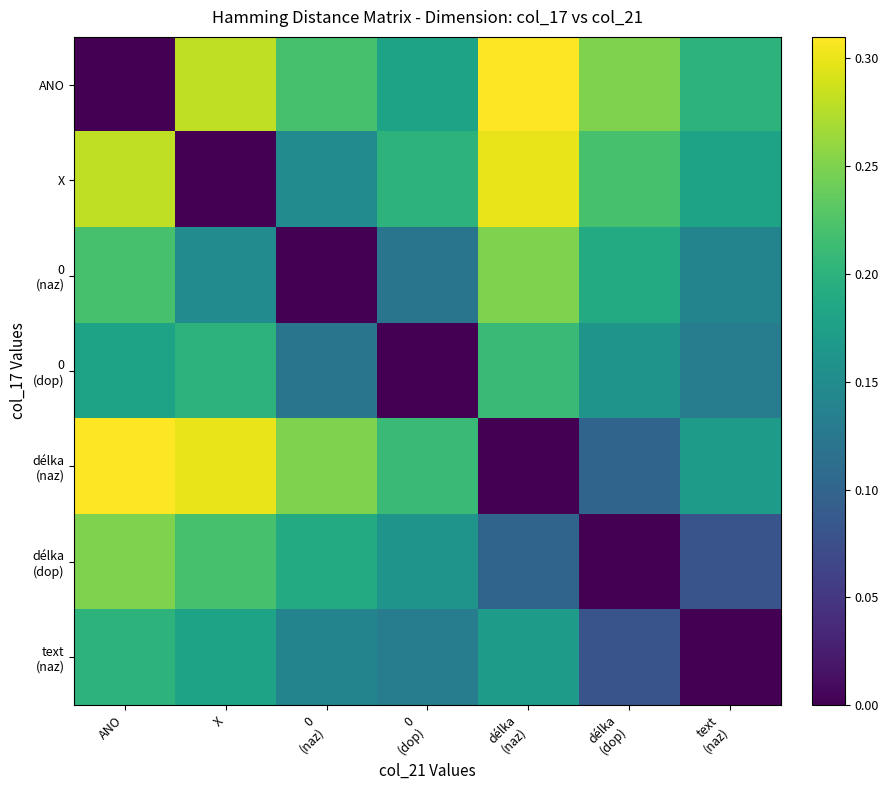

List the series in order of their peak value, highest first.

ANO, délka (naz), X, 0 (naz), délka (dop), 0 (dop), text (naz)